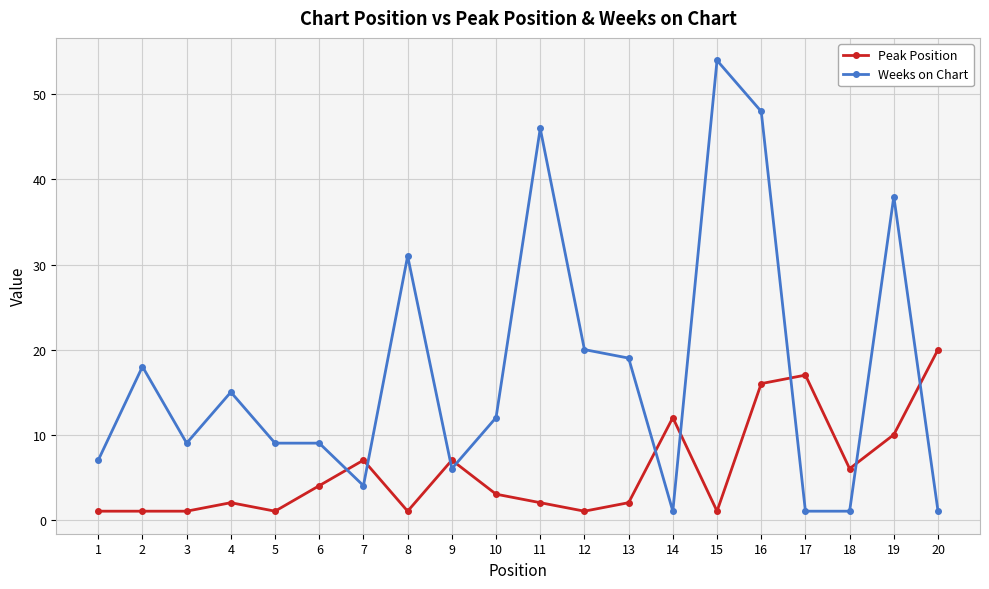

What is the minimum value for Weeks on Chart?

1